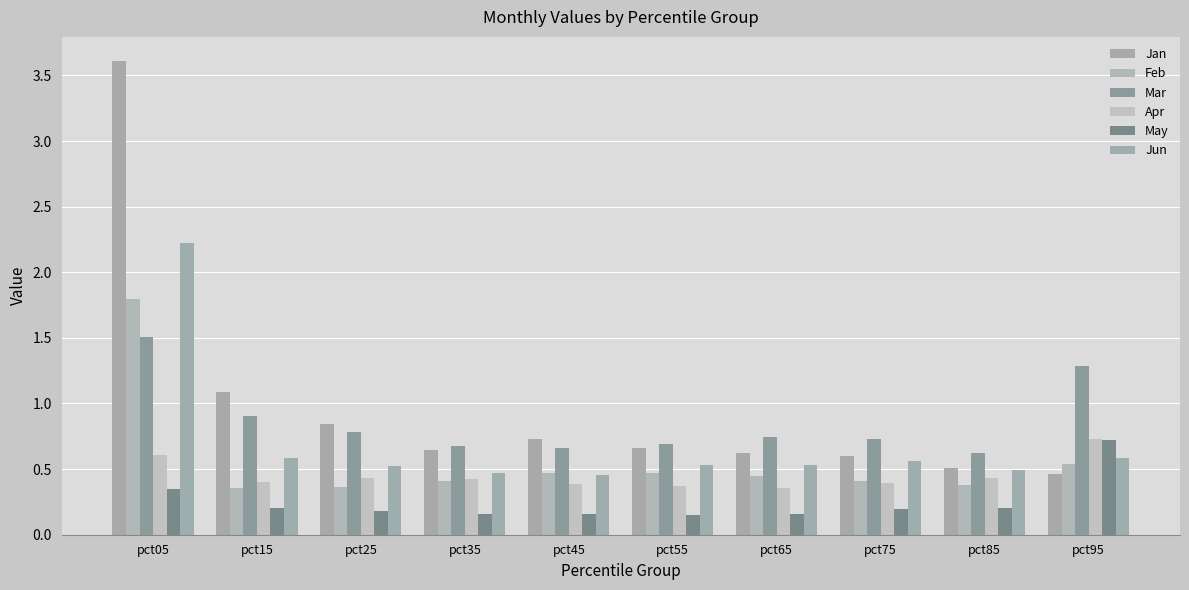

Are the bars horizontal?

No